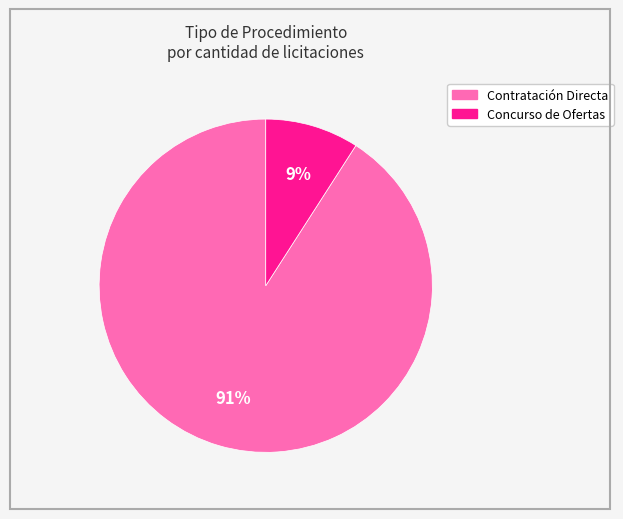

Does any single category account for the majority?

Yes